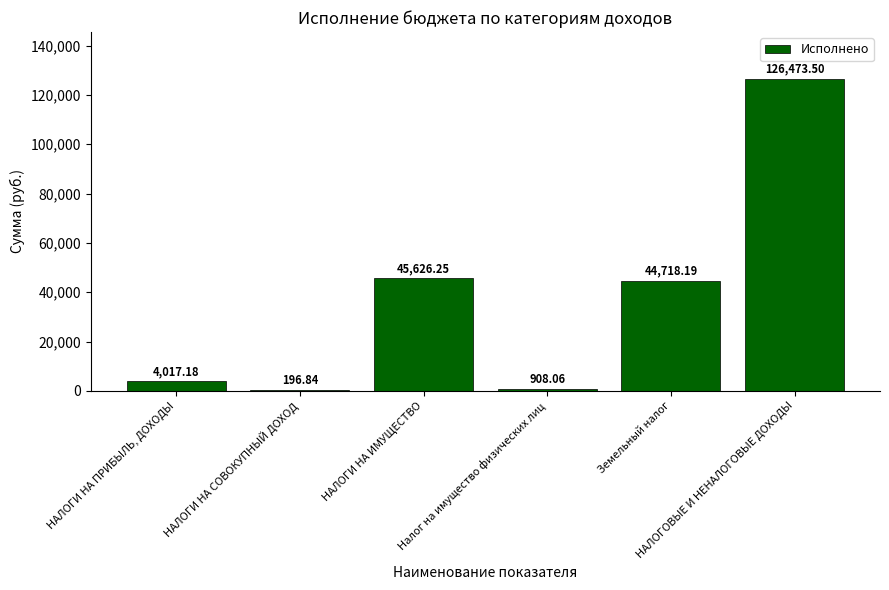

What is the label of the 3rd bar from the left?

НАЛОГИ НА ИМУЩЕСТВО